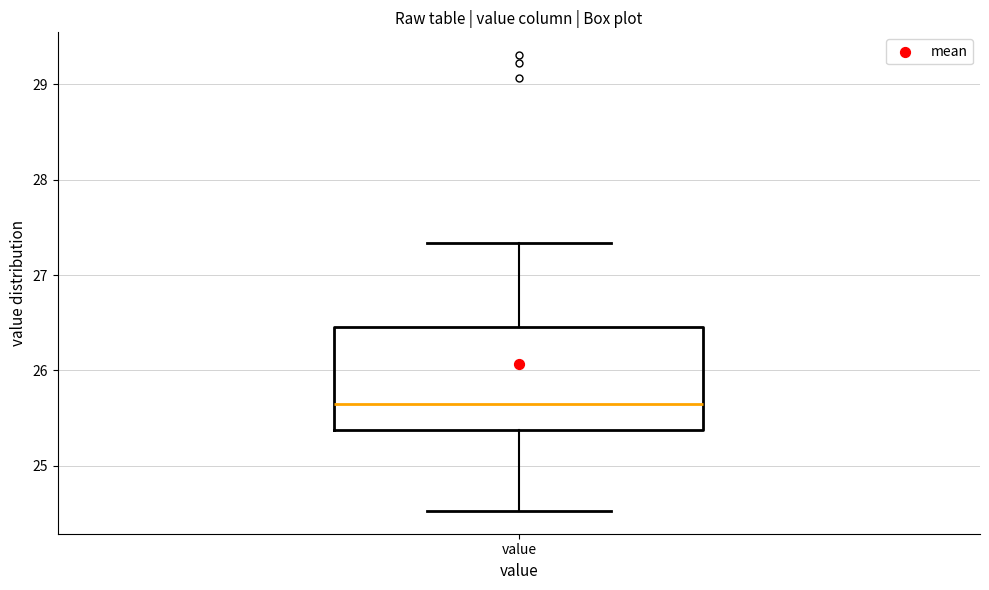

Transcribe this box plot: give where the median line is, the range the box spans, and where the two whiskers end, as read against the y-axis. The values are not printed on the chart, so give them approximately, as read against the axis.

median 25.6, box 25.4 to 26.5, whiskers 24.5 to 27.3